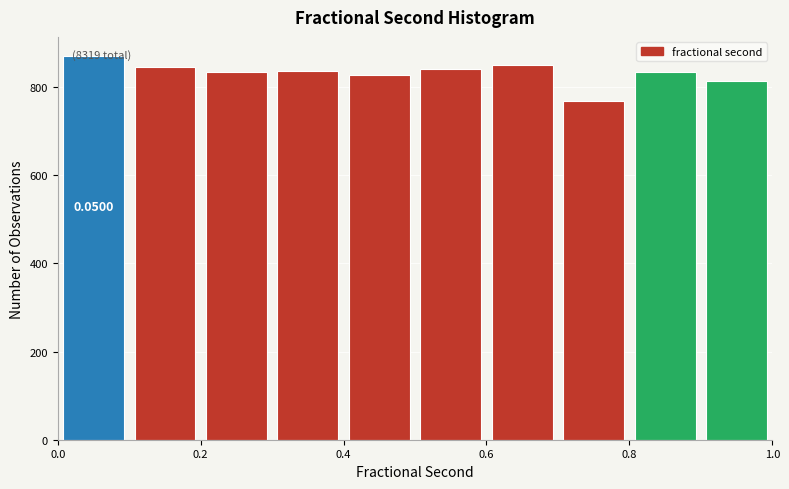

Over which range of the x-axis is the bar tallest?

0.0 to 0.1